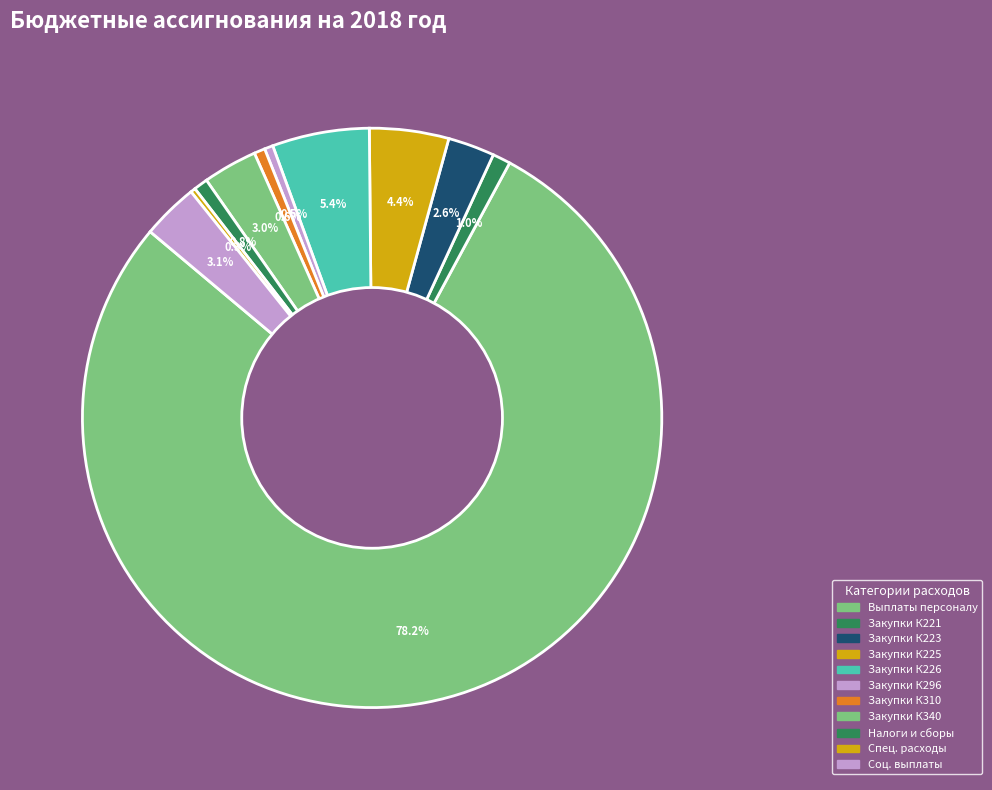

What is the largest slice in the pie chart?

Расходы на выплаты персоналу